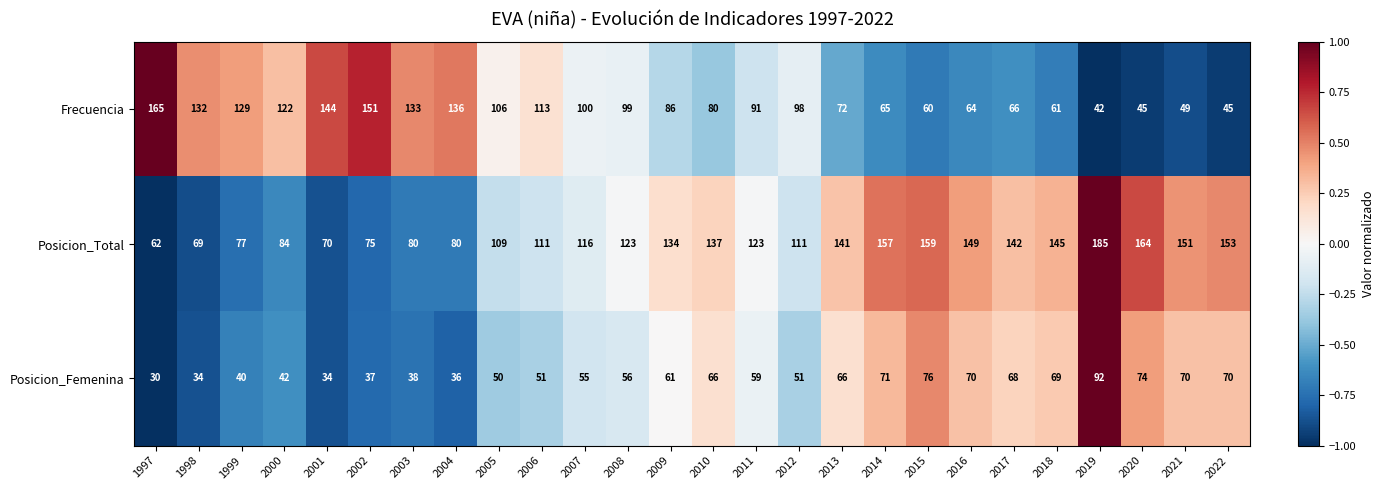

The value of Posicion_Total at 1999 is 101. True or false?

False